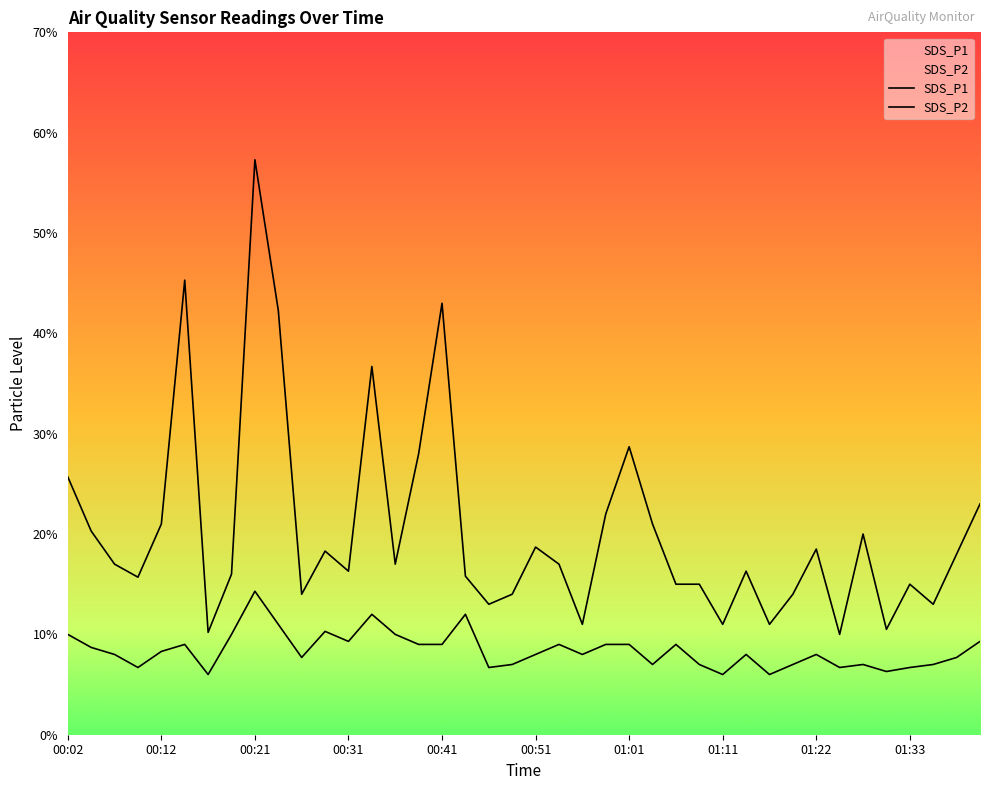

True or false: SDS_P2 and SDS_P1 intersect in this chart.

False